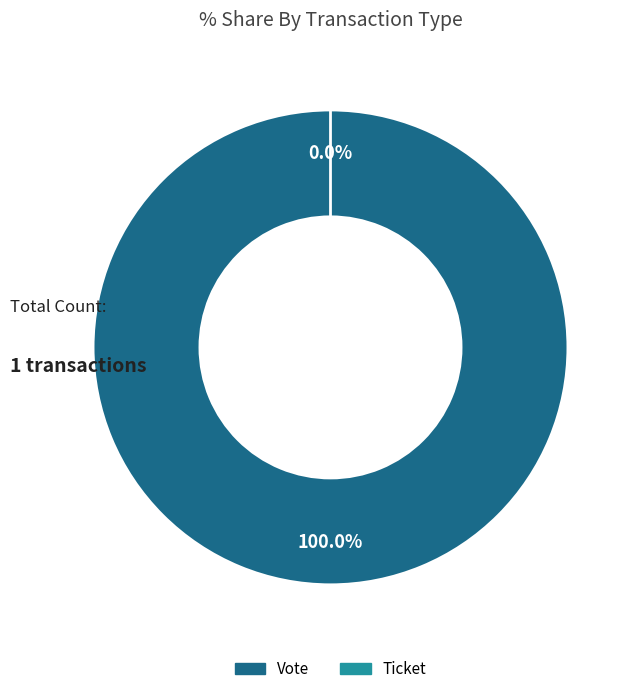

Does Ticket account for over 50% of the chart?

No